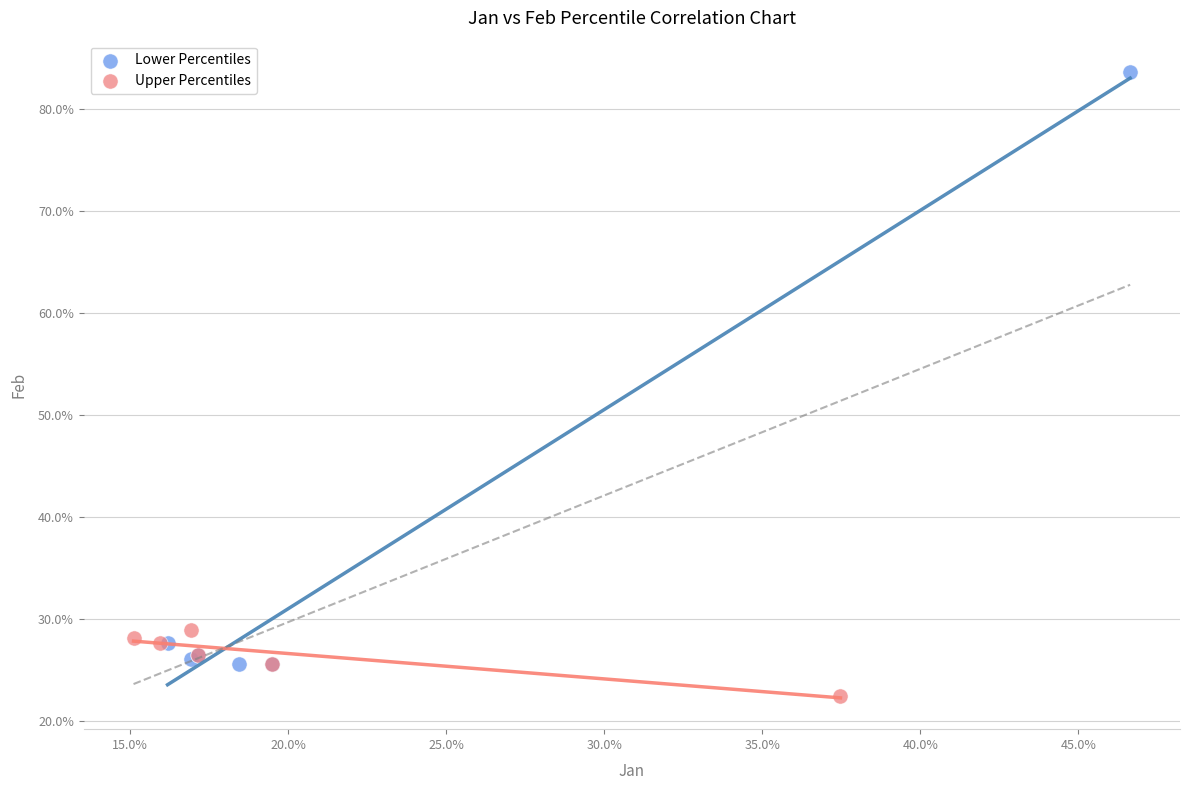

Which series reaches the maximum Y coordinate?

Lower Percentiles